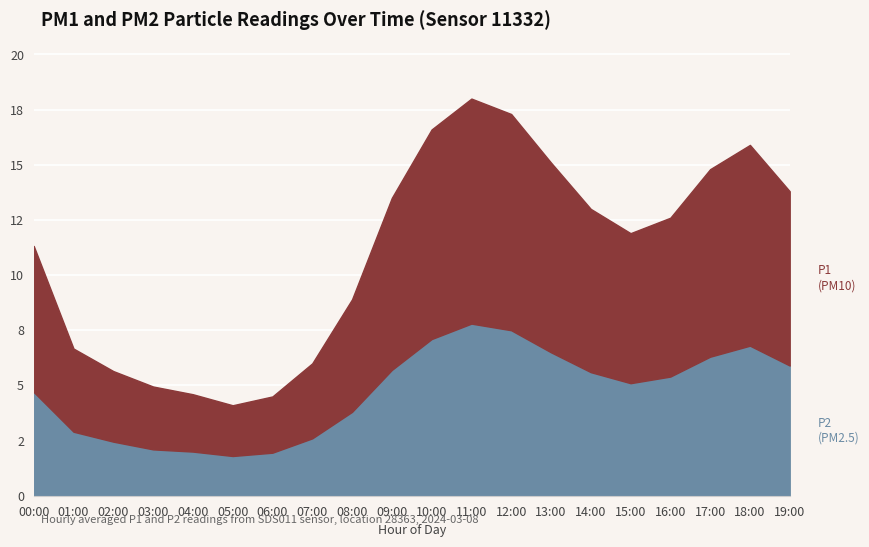

In P2, how many points are higher than both neighbors (excluding endpoints)?

2